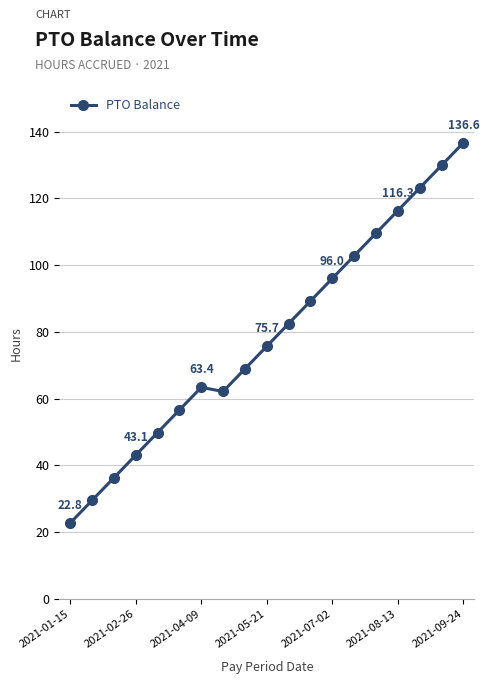

Is this an area chart (filled region under the line)?

No